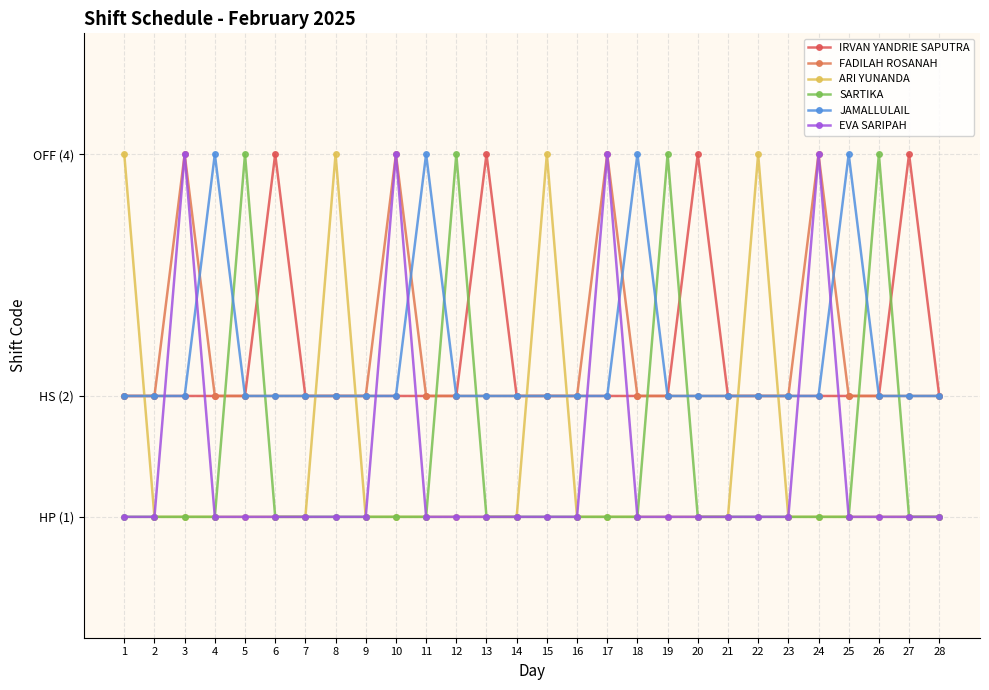

At 25, list the series in order from smallest to largest.

ARI YUNANDA, SARTIKA, EVA SARIPAH, IRVAN YANDRIE SAPUTRA, FADILAH ROSANAH, JAMALLULAIL